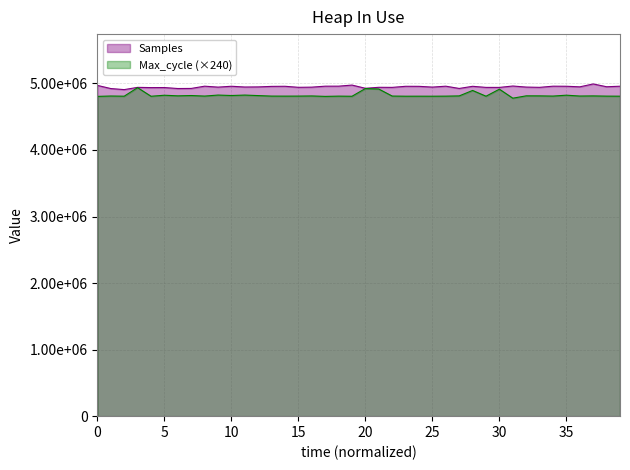

How many interior local valleys does the Samples series have?

14